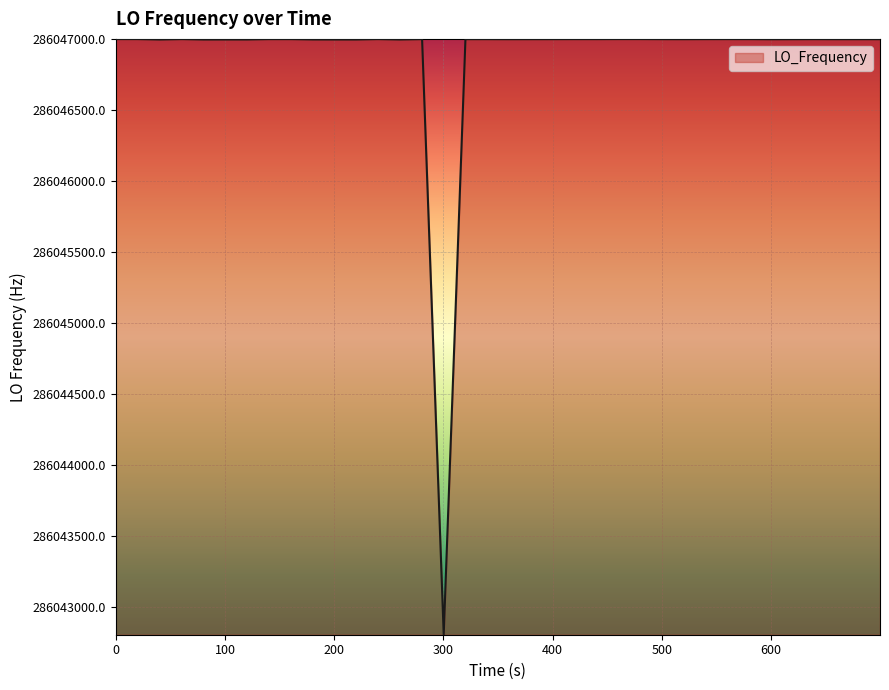

What is the difference between the maximum and minimum values?

4198.9